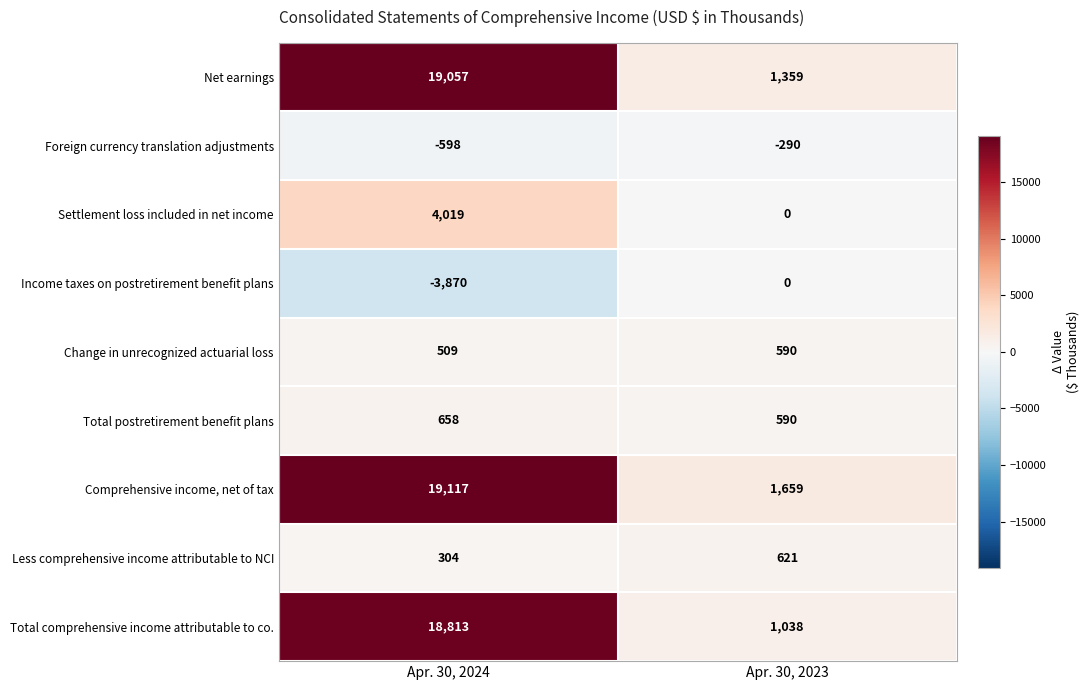

What is the spread (max minus min) of values at Apr. 30, 2024?

22987